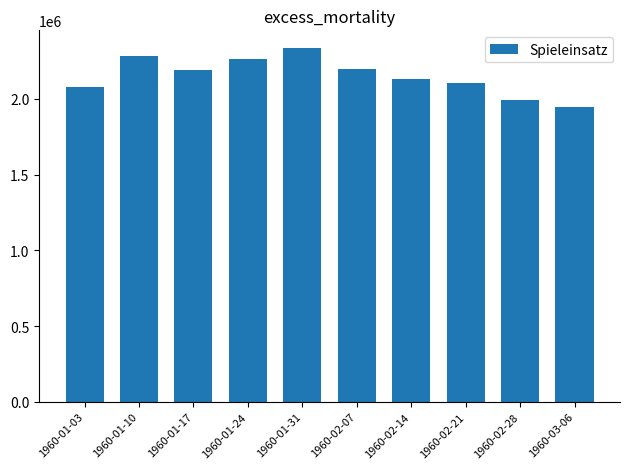

Which has a higher value, 1960-03-06 or 1960-01-10?

1960-01-10